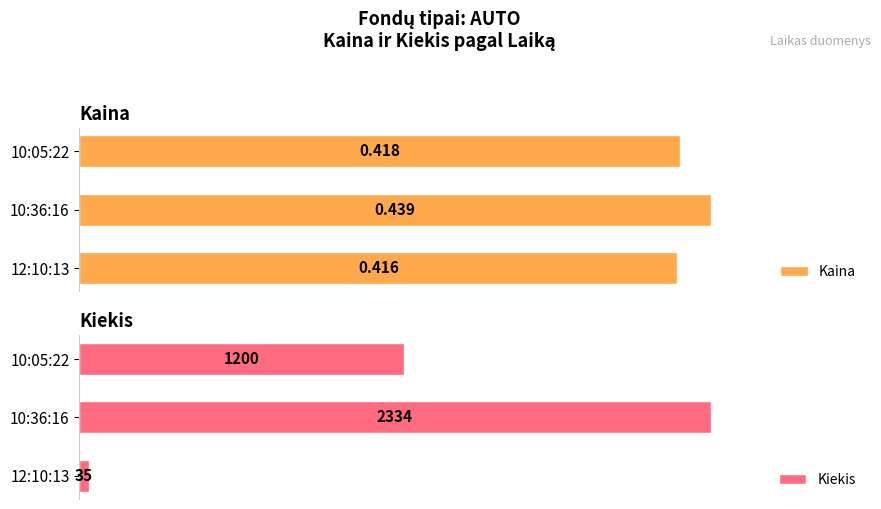

Which category has the highest value in the Kiekis series?

10:36:16